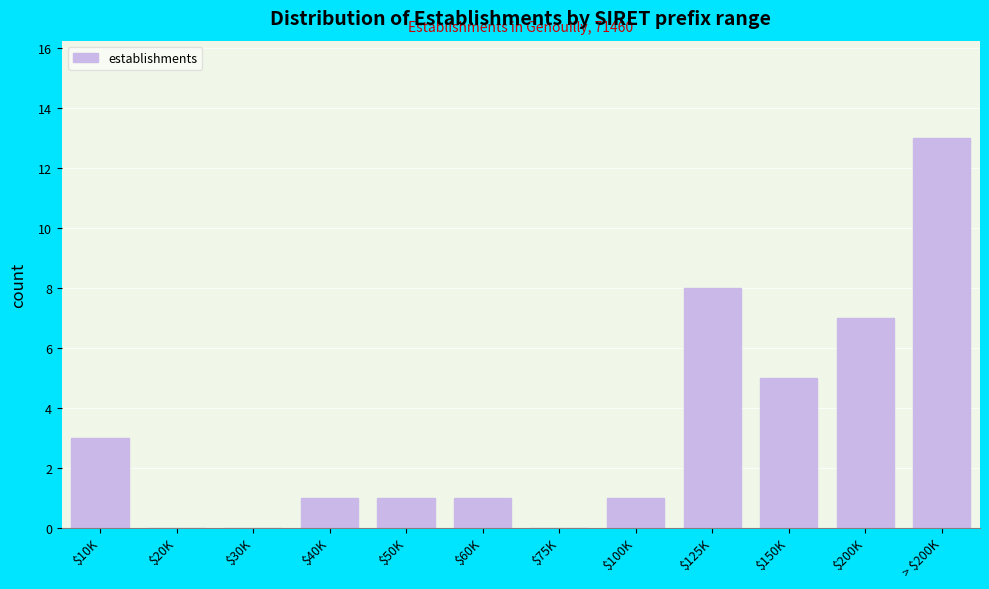

Which category has the highest value across all series?

> $200K